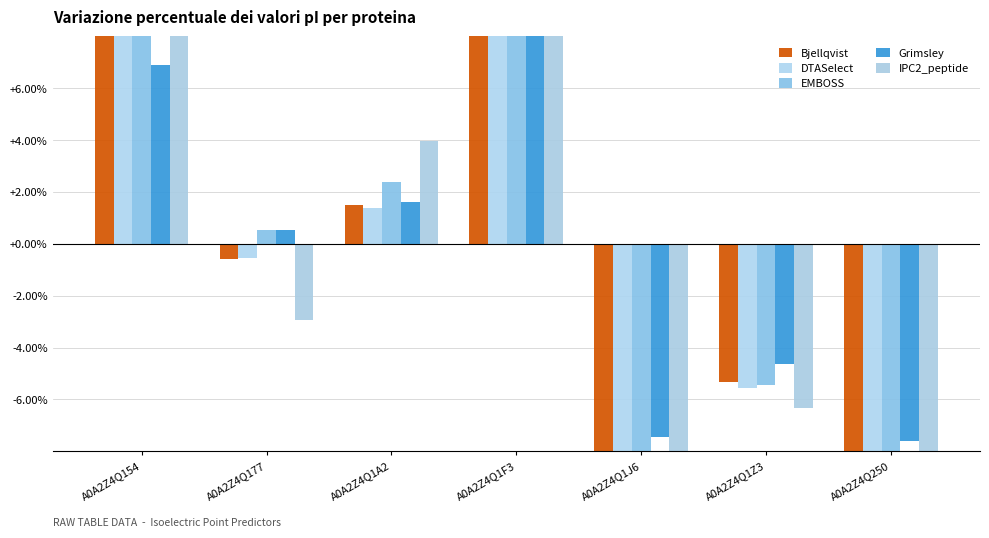

Is the value of Bjellqvist at A0A2Z4Q154 greater than the value of EMBOSS at A0A2Z4Q1J6?

Yes